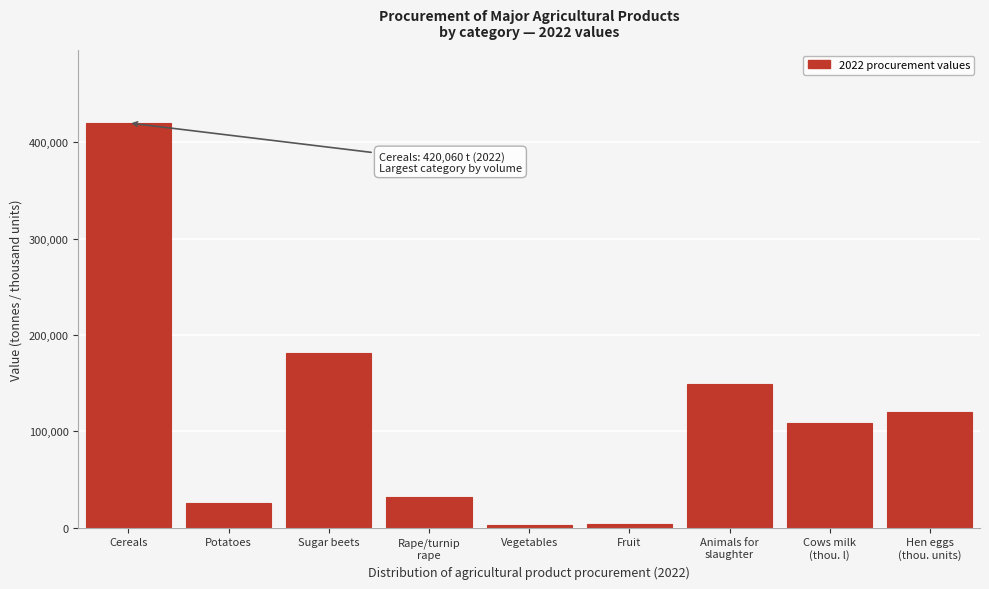

Where is the data nearest to the value 211566?

Sugar beets